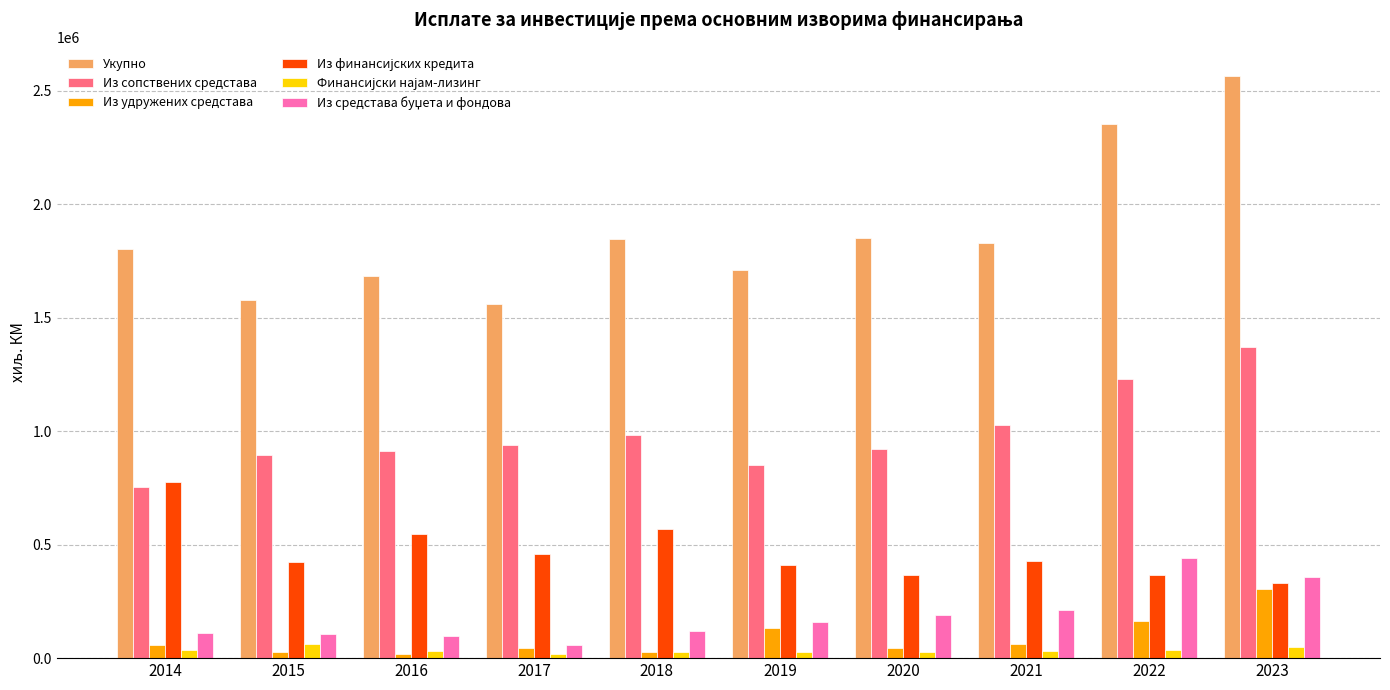

Between 2015 and 2023, which series saw the biggest shift?

Укупно